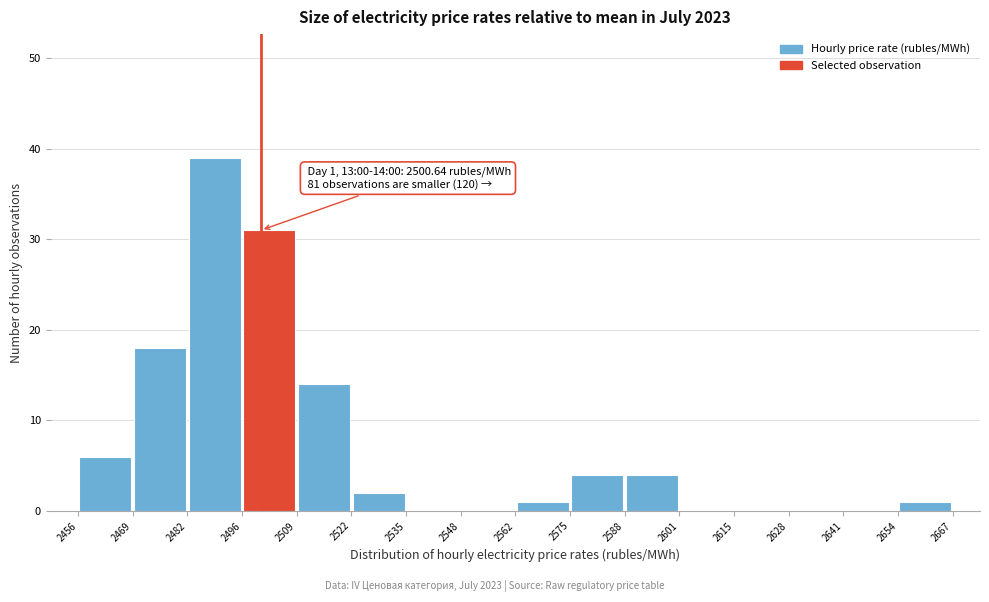

Over which range of the x-axis is the bar tallest?

2482 to 2496